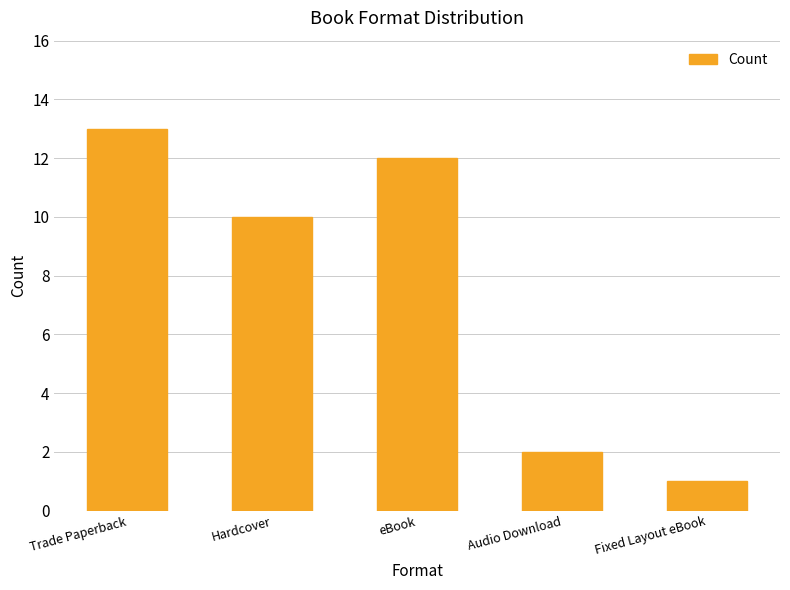

At which label is the value closest to 7?

Hardcover